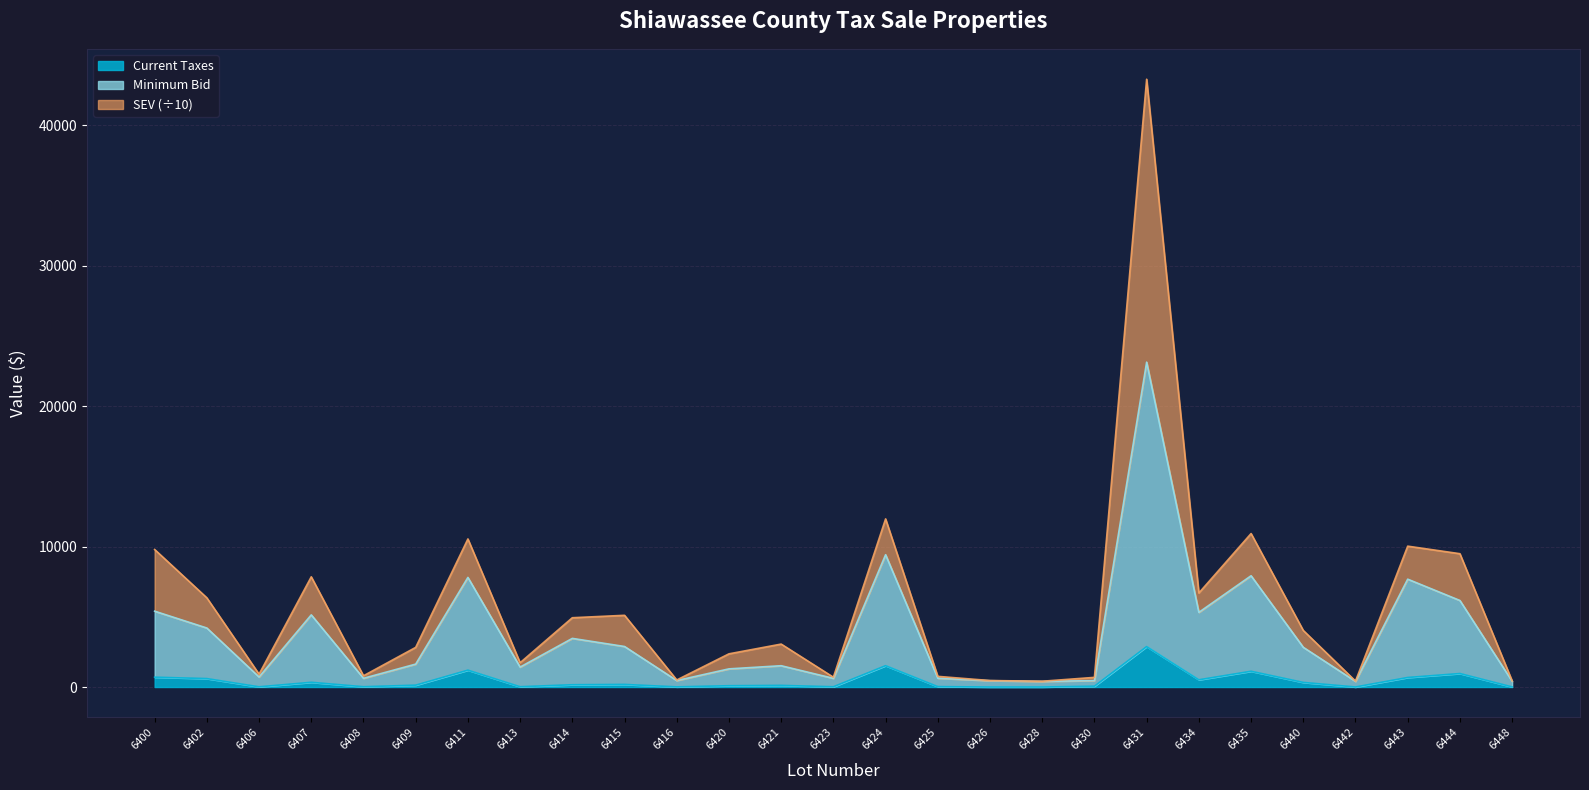

True or false: Minimum Bid and Current Taxes intersect in this chart.

False